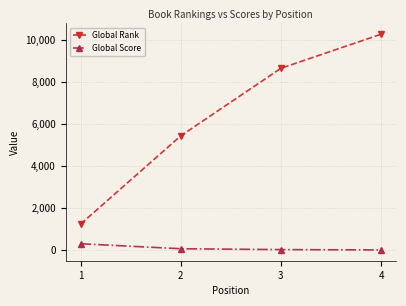

What is the average value of the Global Rank series?

6396